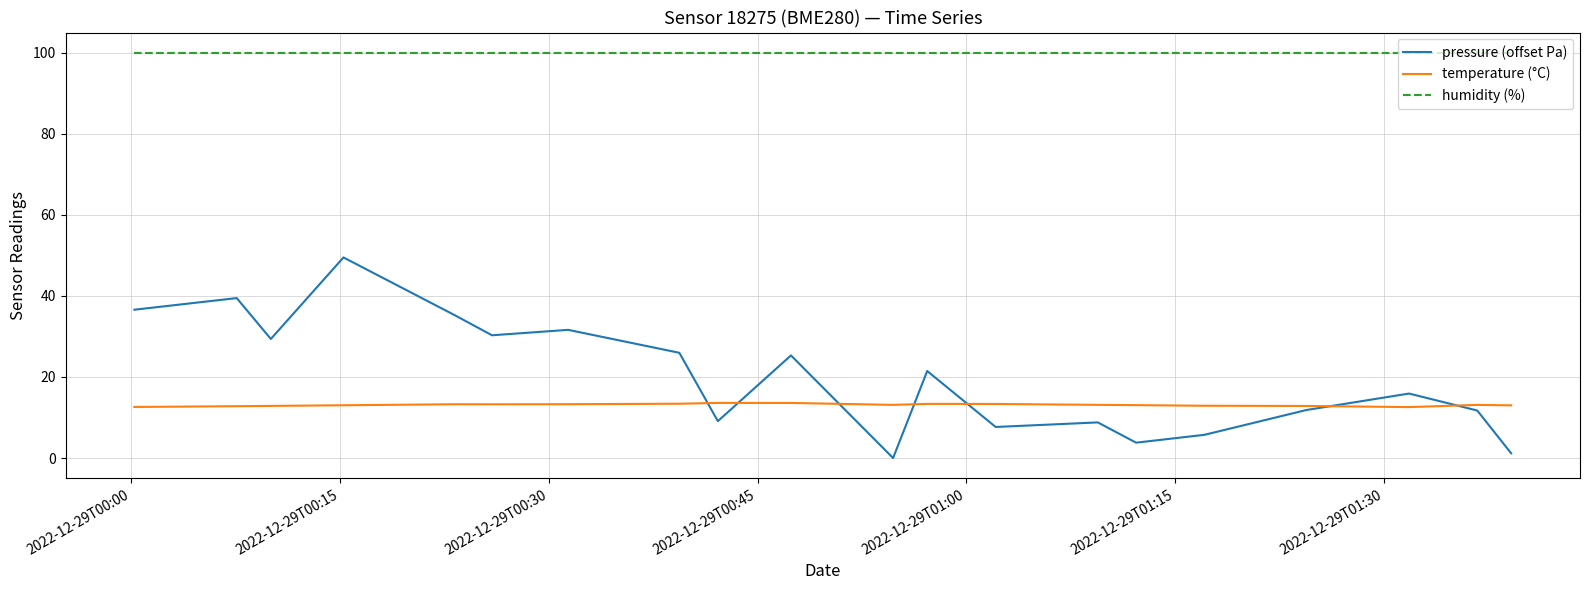

What is the minimum value for humidity (%)?

100.0